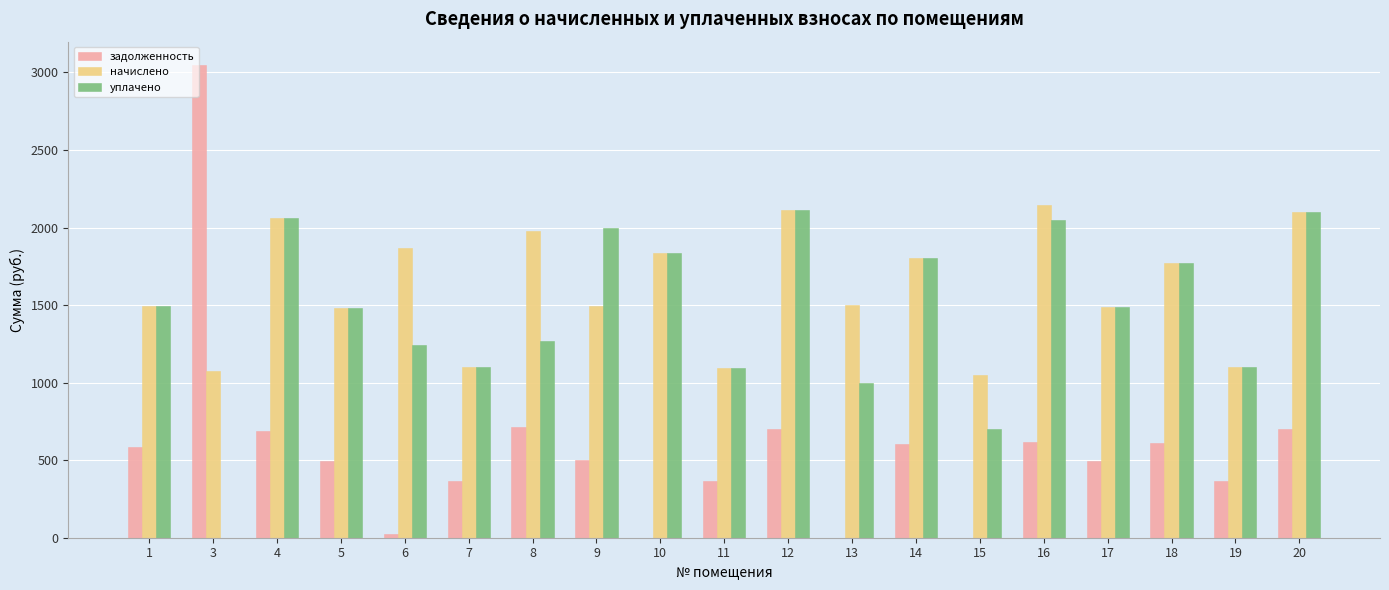

Is the value of задолженность at 13 greater than the value of начислено at 19?

No